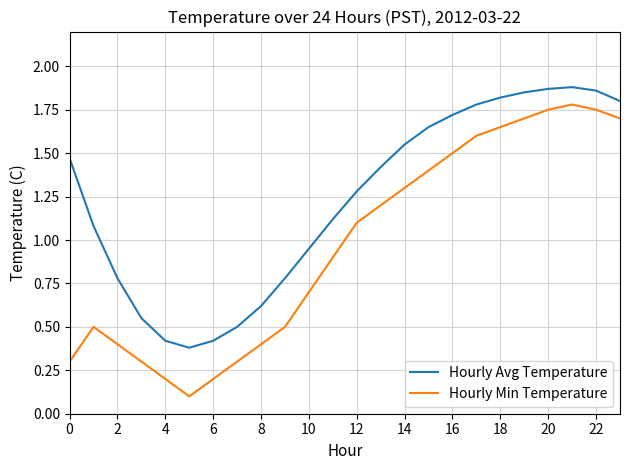

List the series in order of their peak value, highest first.

Hourly Avg Temperature, Hourly Min Temperature